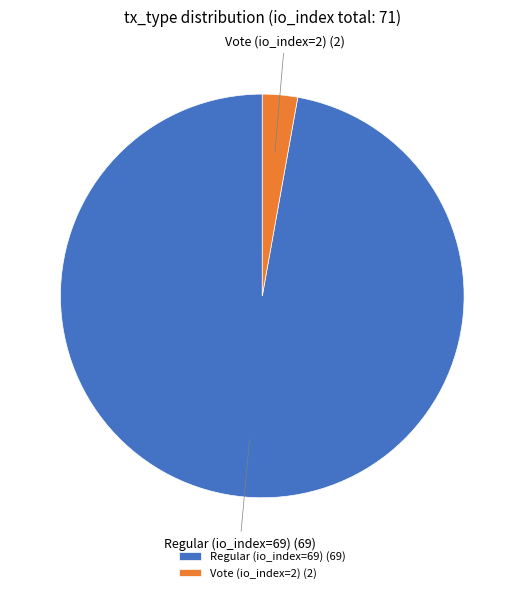

Do Vote (io_index=2) and Regular (io_index=69) together represent more than half of the pie?

Yes